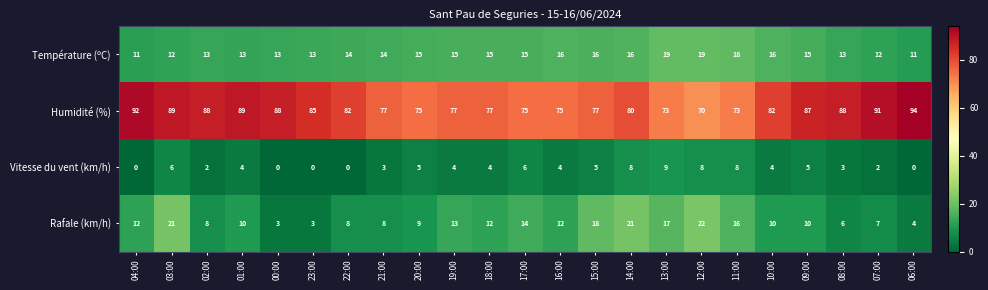

What is the sum of the Humidité (%) values at 03:00 and 18:00?

166